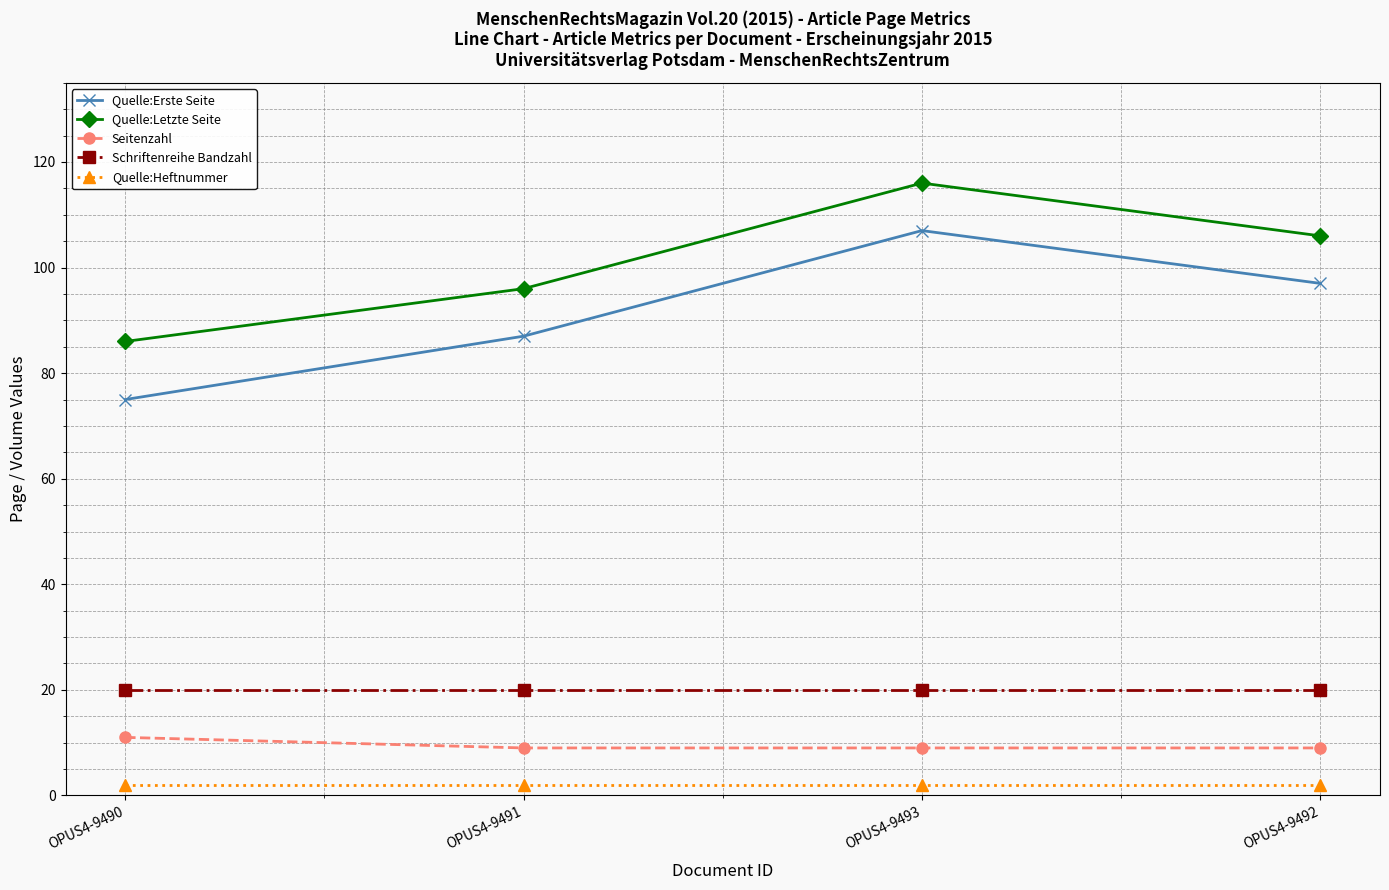

The Quelle:Heftnummer series shows 2 at OPUS4-9493. True or false?

True